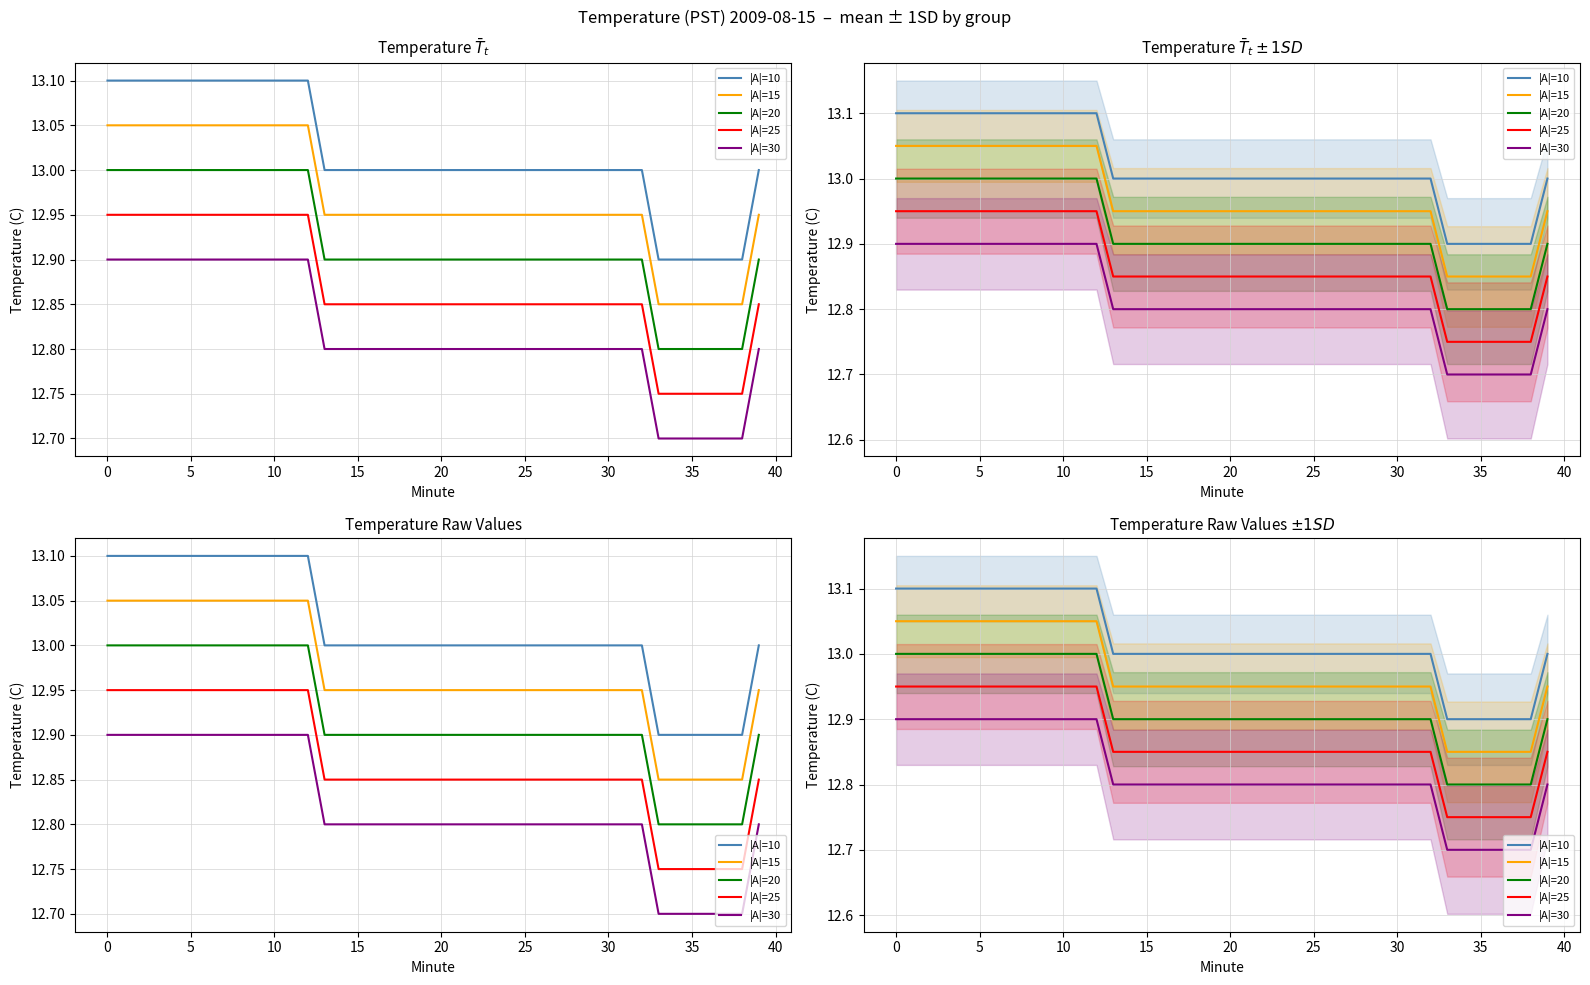

What is the smallest value displayed?

12.7